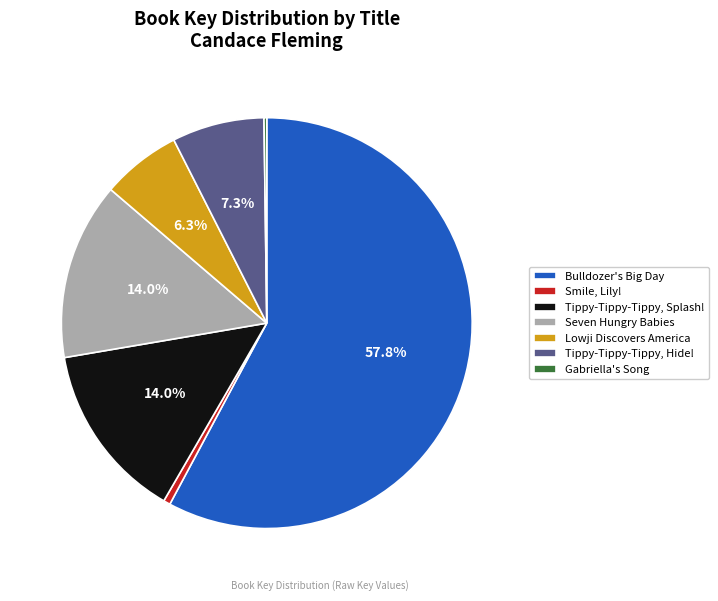

What percentage is the Lowji Discovers America slice, to the nearest percent?

6%